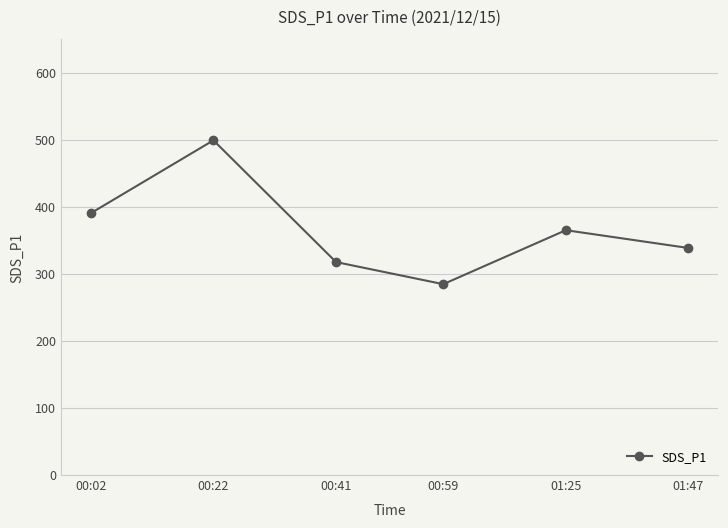

The chart shows a value of 284.7 at 00:59. True or false?

True